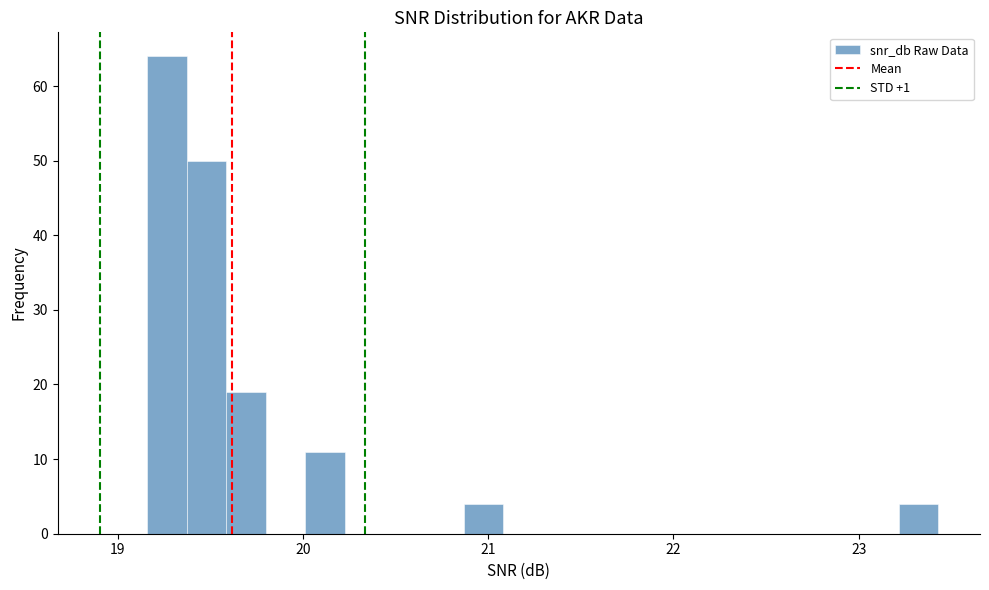

Read against the x-axis, roughly where is the centre of the tallest bar?

19.3